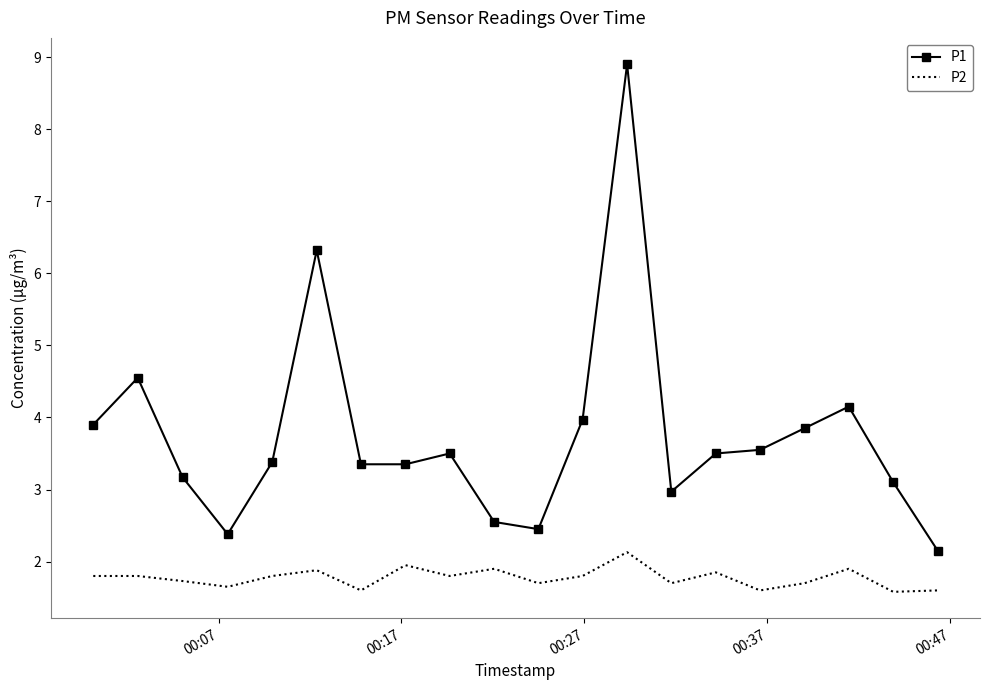

What is the difference between the maximum and second lowest values in the P1 series?

6.5